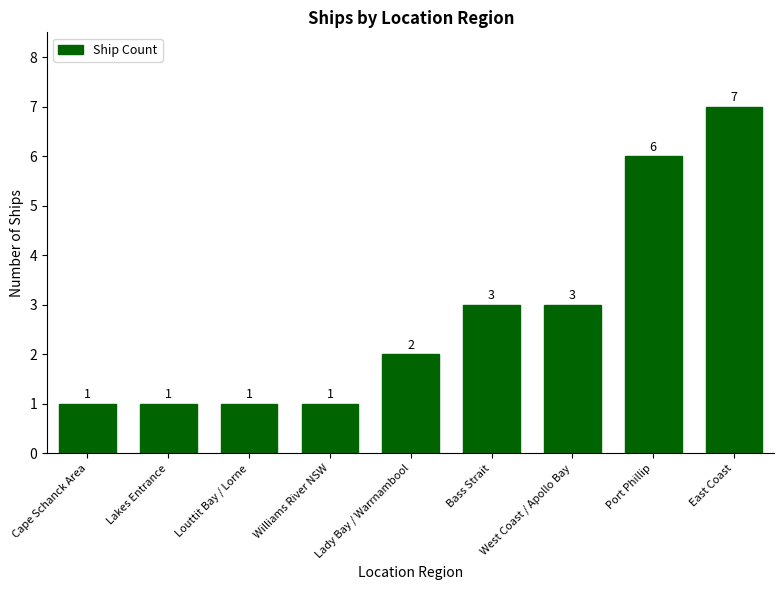

How many categories are shown in the chart?

9